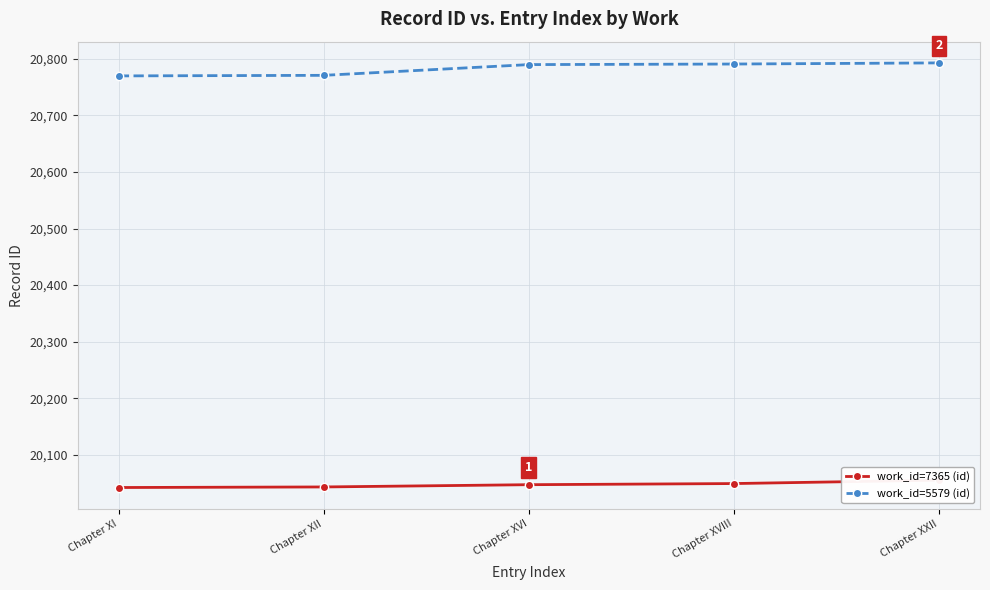

Where does the work_id=7365 (id) series first go above 20047?

Chapter XVIII